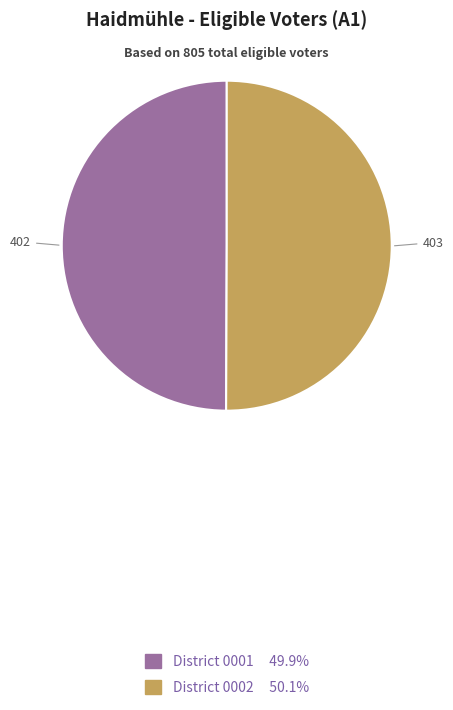

What is the ratio of the value at District 0001 49.9% to the value at District 0002 50.1%?

1.0